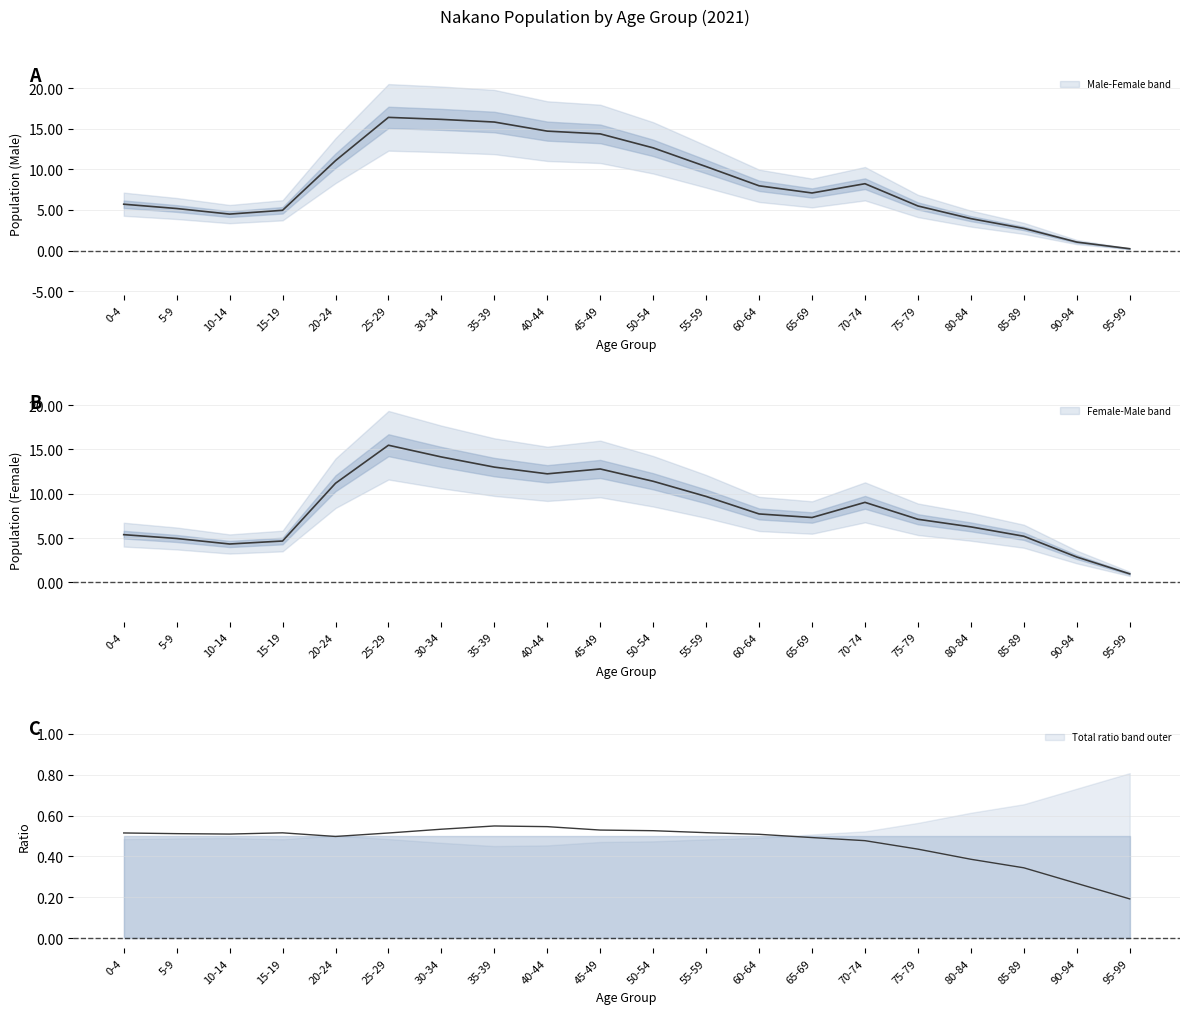

Reading right to left, what are all the values shown in this chart?

Male: 95-99=0.2	90-94=1.0	85-89=2.7	80-84=3.9	75-79=5.5	70-74=8.2	65-69=7.1	60-64=8.0	55-59=10.3	50-54=12.7	45-49=14.4	40-44=14.7	35-39=15.8	30-34=16.2	25-29=16.4	20-24=11.1	15-19=5.0	10-14=4.5	5-9=5.2	0-4=5.7
Female: 95-99=1.0	90-94=2.9	85-89=5.2	80-84=6.3	75-79=7.1	70-74=9.0	65-69=7.3	60-64=7.7	55-59=9.7	50-54=11.4	45-49=12.8	40-44=12.2	35-39=13.0	30-34=14.1	25-29=15.5	20-24=11.2	15-19=4.7	10-14=4.3	5-9=4.9	0-4=5.4
Male ratio: 95-99=0.2	90-94=0.3	85-89=0.3	80-84=0.4	75-79=0.4	70-74=0.5	65-69=0.5	60-64=0.5	55-59=0.5	50-54=0.5	45-49=0.5	40-44=0.5	35-39=0.5	30-34=0.5	25-29=0.5	20-24=0.5	15-19=0.5	10-14=0.5	5-9=0.5	0-4=0.5